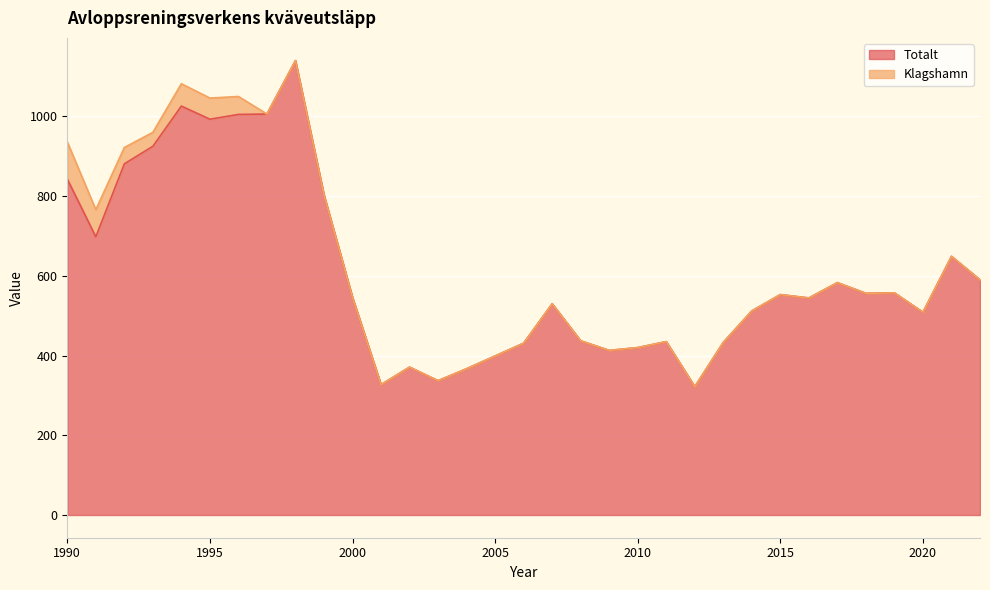

Which category has the highest value across all series?

1998